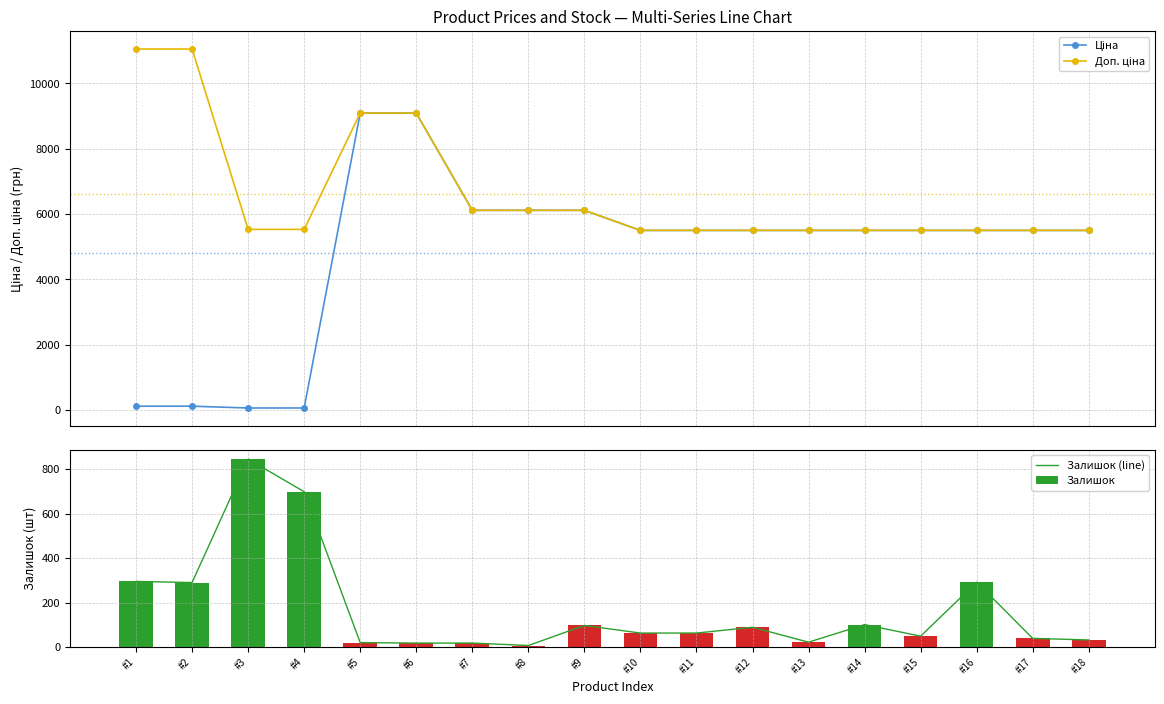

What is the value of the Доп. ціна bar at the 6th from the left?

9092.0